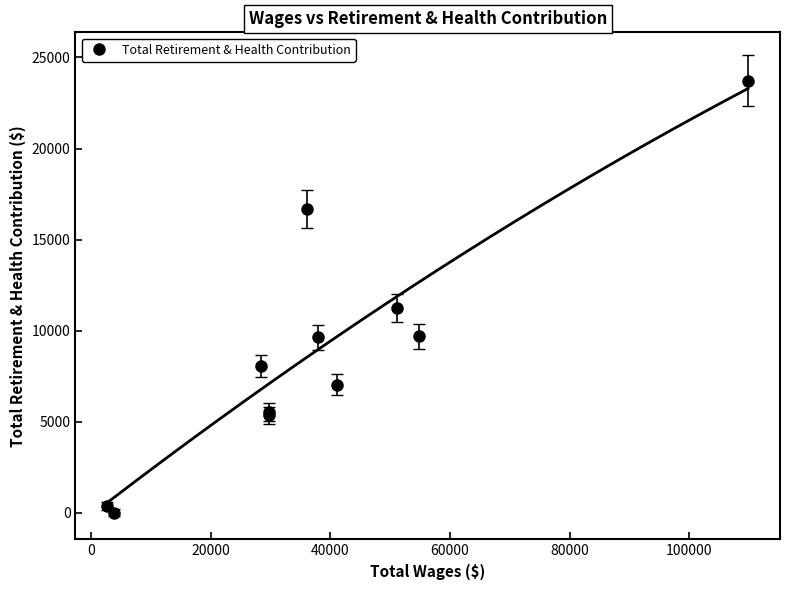

What is the label of the 11th point from the left?

10